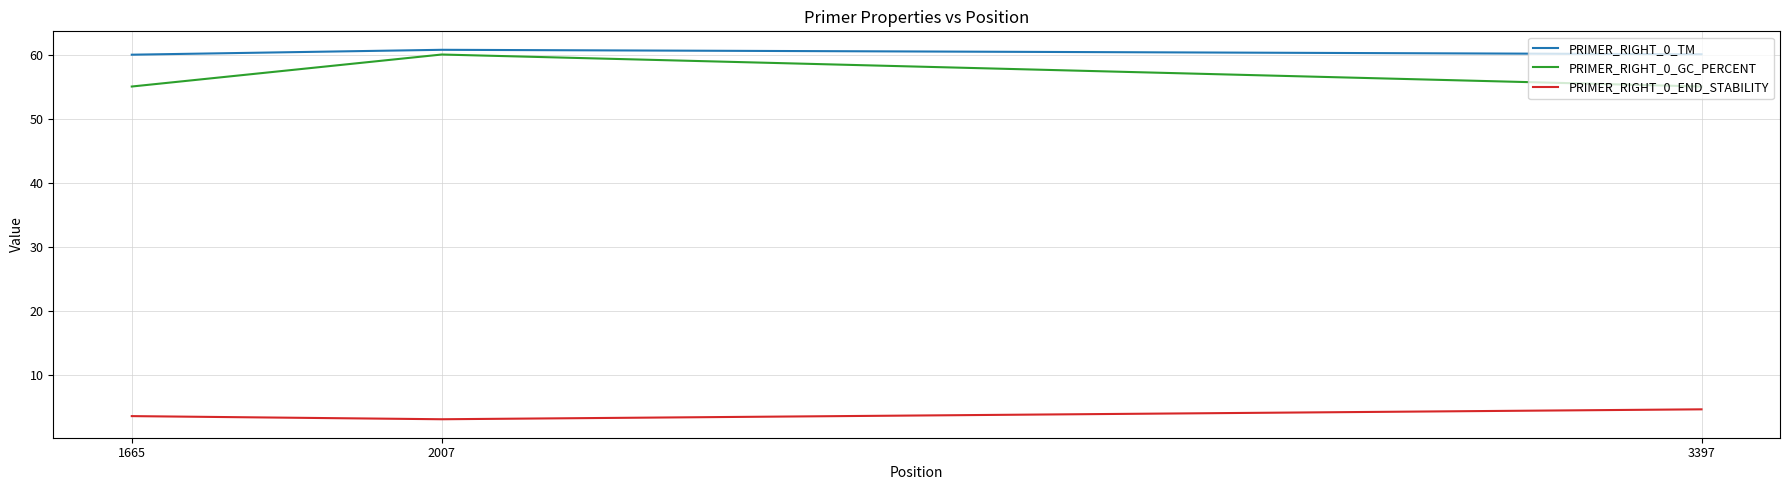

What is the difference between the highest and lowest values at 1665?

56.5